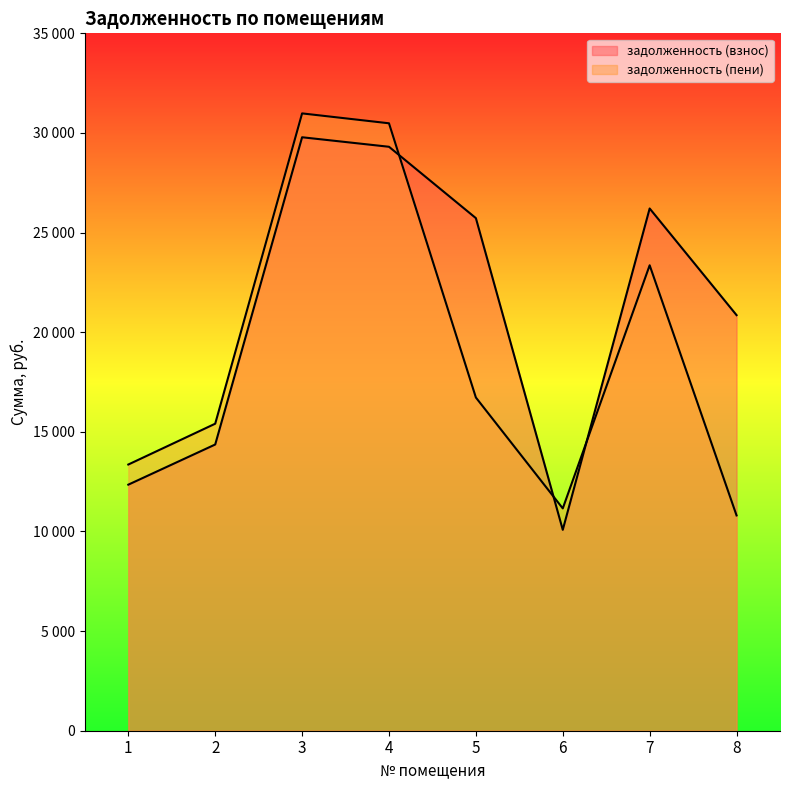

What are all the series names shown in the legend?

задолженность (взнос), задолженность (пени)